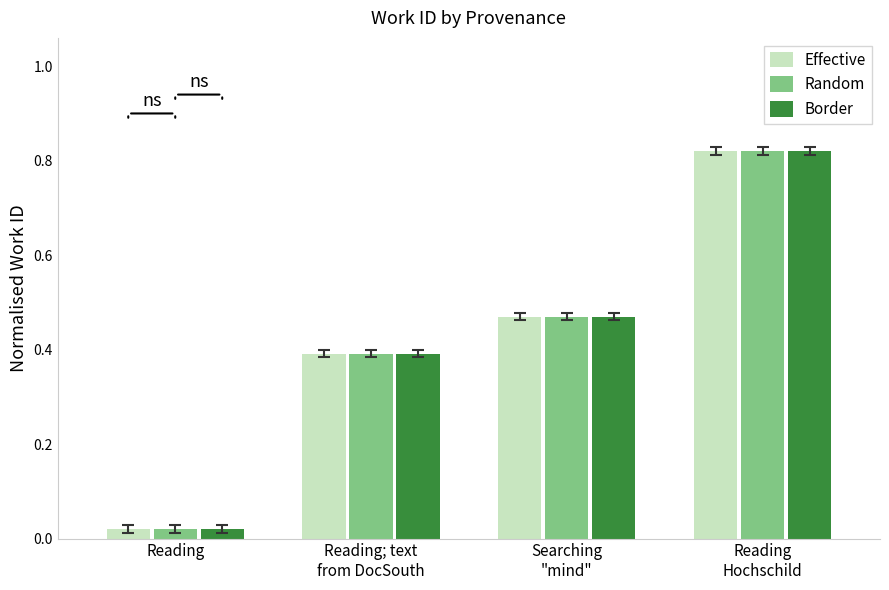

Is it true that Effective equals 0.4 at Reading; text
from DocSouth?

True